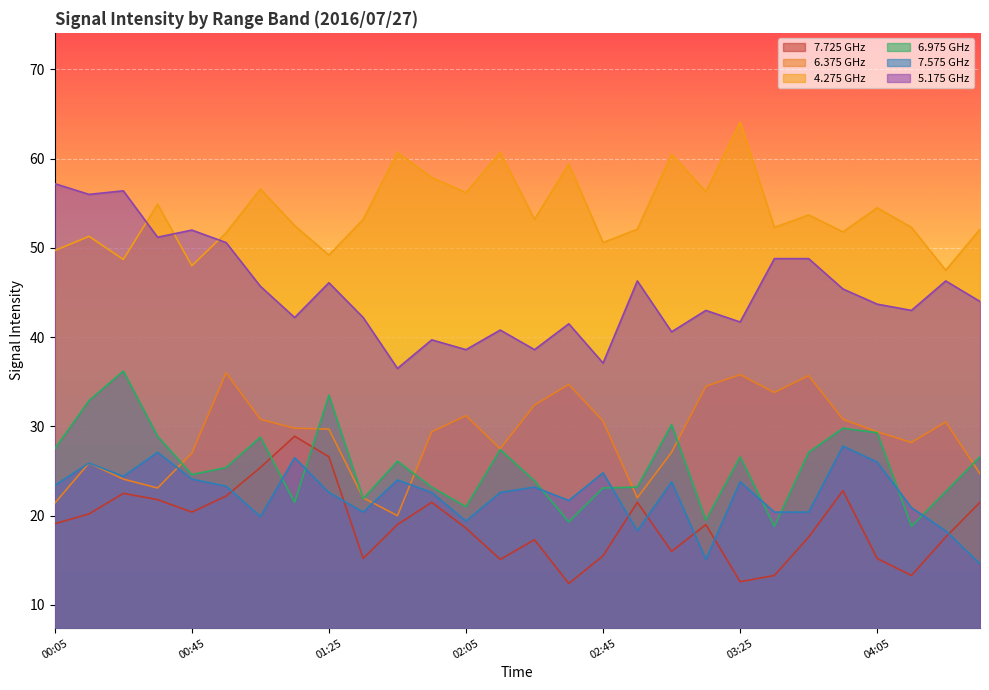

How many lines are shown in the chart?

6